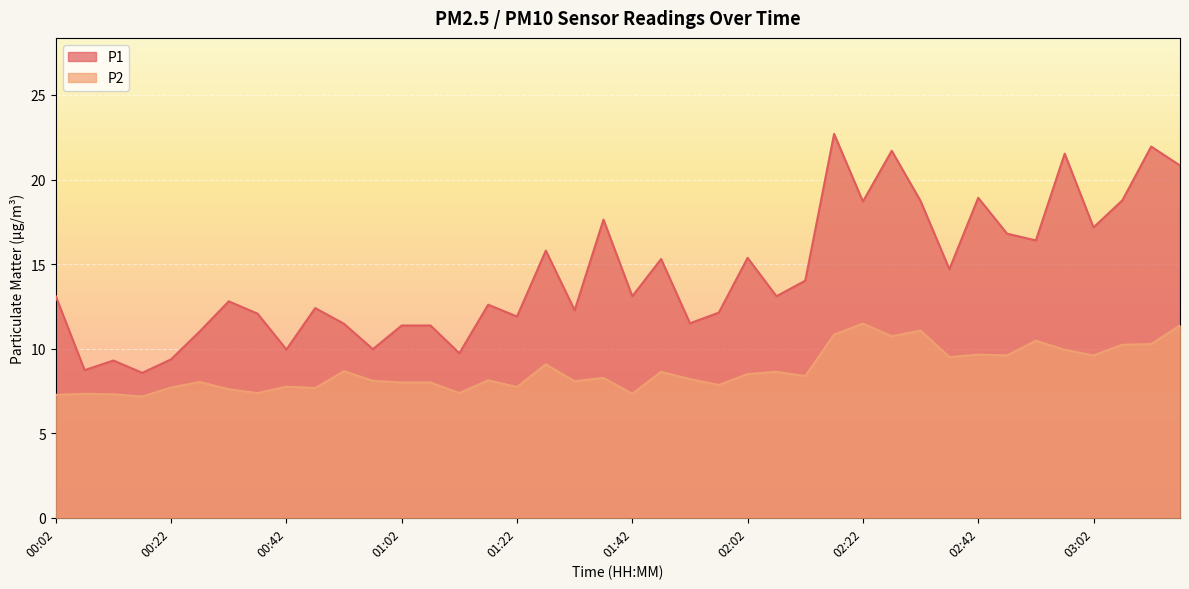

Reading left to right, transcribe all the data shown in this chart.

P1: 00:02=13.1	00:07=8.7	00:12=9.3	00:17=8.6	00:22=9.4	00:27=11.0	00:32=12.8	00:37=12.1	00:42=9.9	00:47=12.4	00:52=11.5	00:57=10.0	01:02=11.4	01:07=11.4	01:12=9.7	01:17=12.6	01:22=11.9	01:27=15.8	01:32=12.3	01:37=17.6	01:42=13.1	01:47=15.3	01:52=11.5	01:57=12.1	02:02=15.4	02:07=13.1	02:12=14.0	02:17=22.7	02:22=18.7	02:27=21.7	02:32=18.7	02:37=14.7	02:42=18.9	02:47=16.8	02:52=16.4	02:57=21.5	03:02=17.2	03:07=18.8	03:12=21.9	03:17=20.8
P2: 00:02=7.3	00:07=7.3	00:12=7.3	00:17=7.2	00:22=7.7	00:27=8.0	00:32=7.6	00:37=7.4	00:42=7.8	00:47=7.7	00:52=8.7	00:57=8.1	01:02=8.0	01:07=8.0	01:12=7.4	01:17=8.1	01:22=7.7	01:27=9.1	01:32=8.1	01:37=8.3	01:42=7.3	01:47=8.6	01:52=8.2	01:57=7.8	02:02=8.5	02:07=8.6	02:12=8.4	02:17=10.8	02:22=11.5	02:27=10.7	02:32=11.1	02:37=9.5	02:42=9.7	02:47=9.6	02:52=10.5	02:57=9.9	03:02=9.6	03:07=10.2	03:12=10.3	03:17=11.4